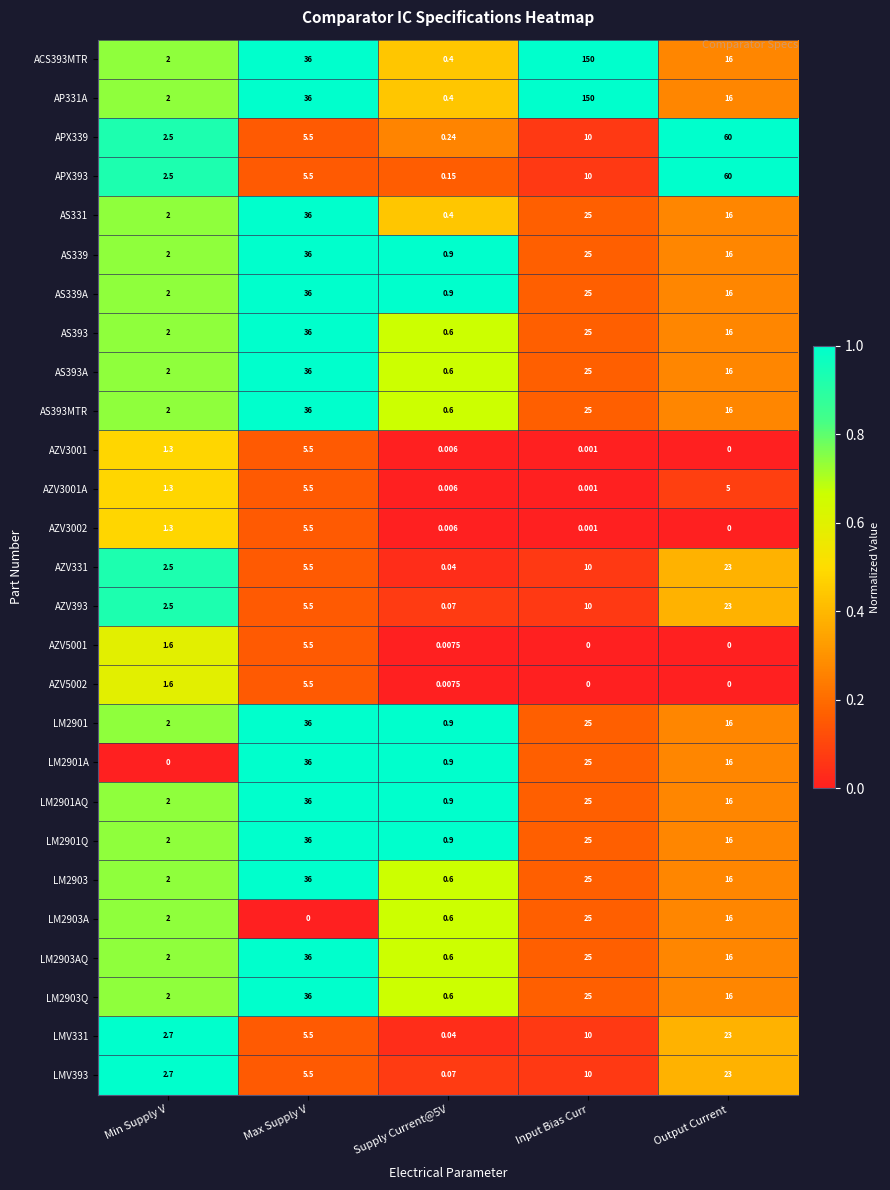

Which category has the highest value across all series?

Input Bias Curr